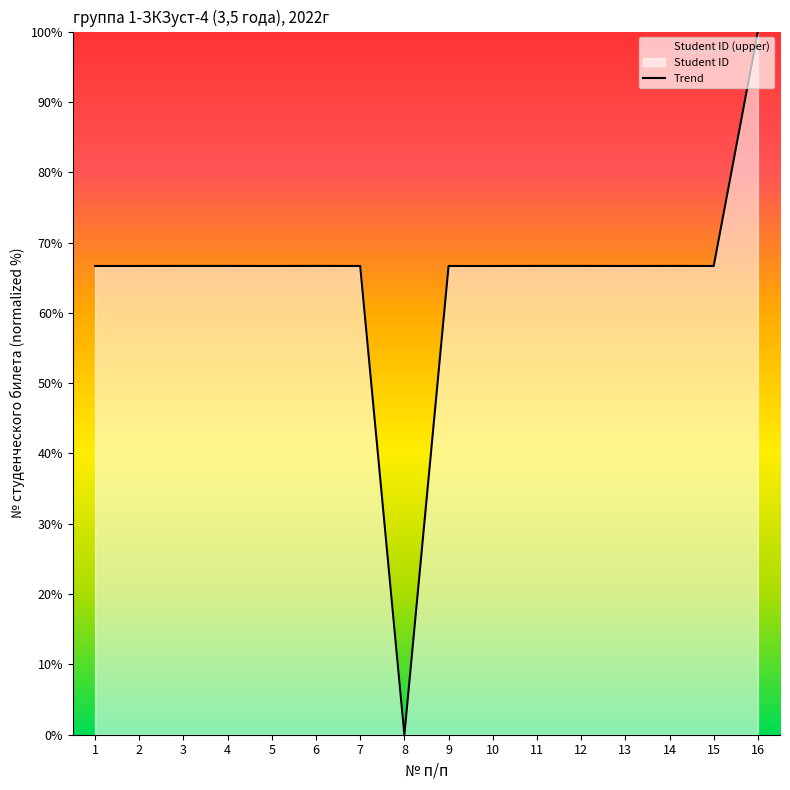

Count the number of values greater than 66.

15